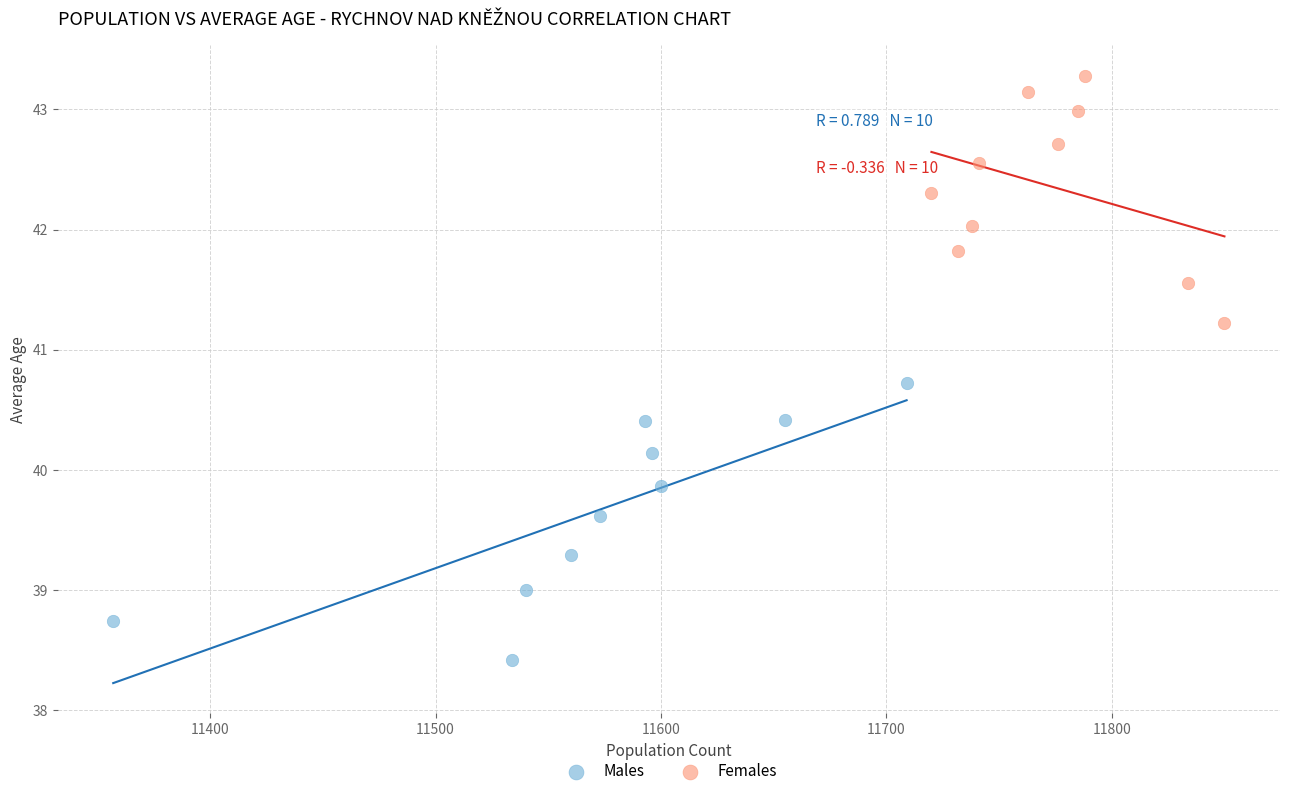

Which series reaches the minimum Y coordinate?

Males